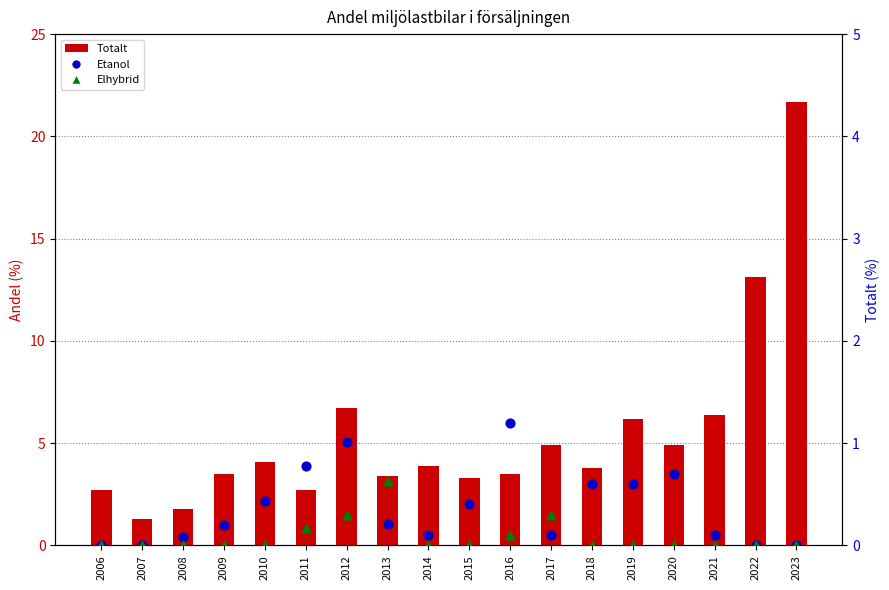

Which series contains the lowest Y value?

Etanol